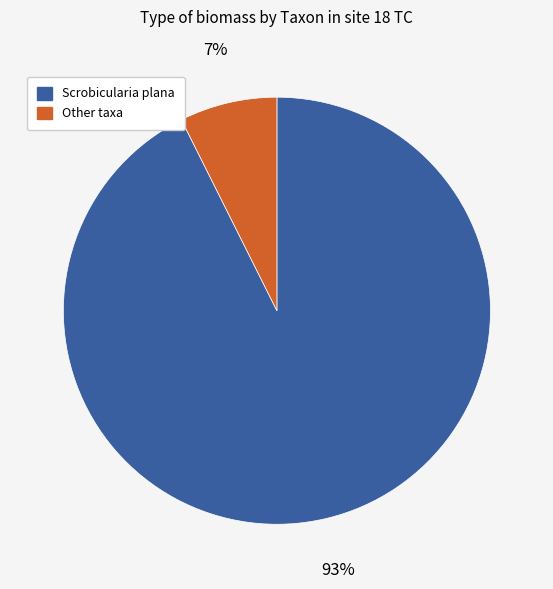

Count the number of slices in the pie.

2